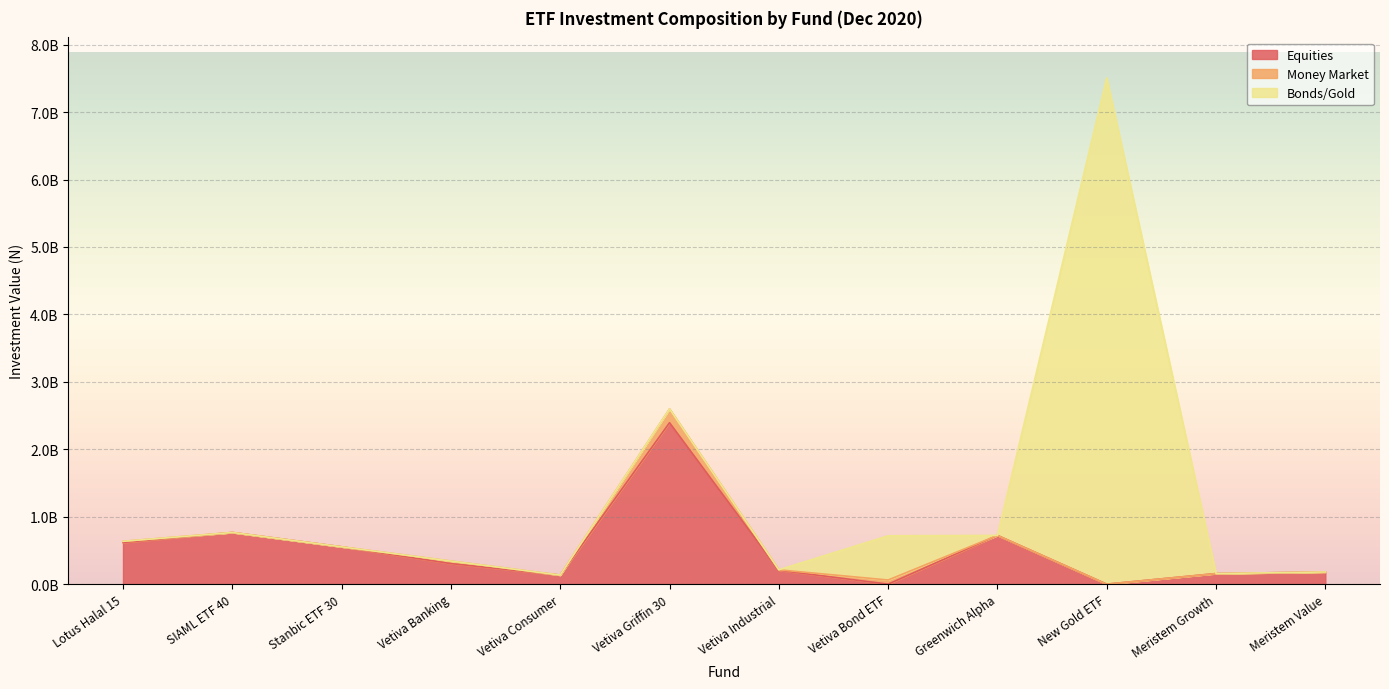

What is the difference between the highest and lowest values at Vetiva Industrial?

205729200.6